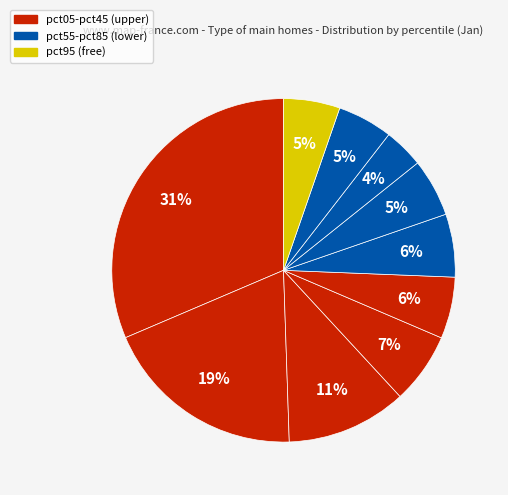

How many segments does this pie chart have?

10